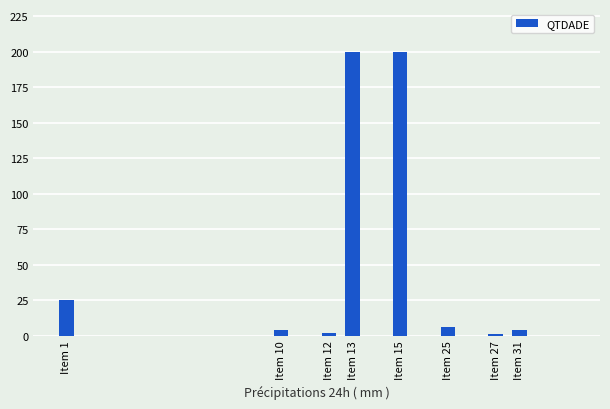

What is the greatest value displayed?

200